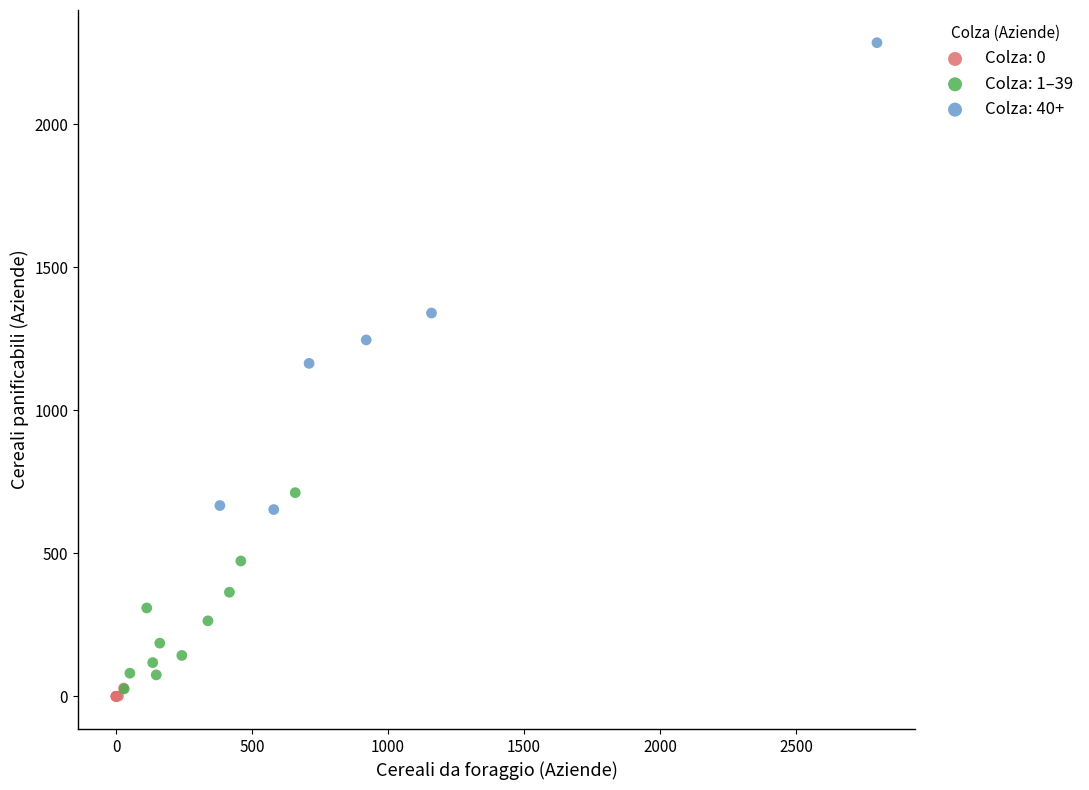

Which series contains the lowest Y value?

Colza: 0